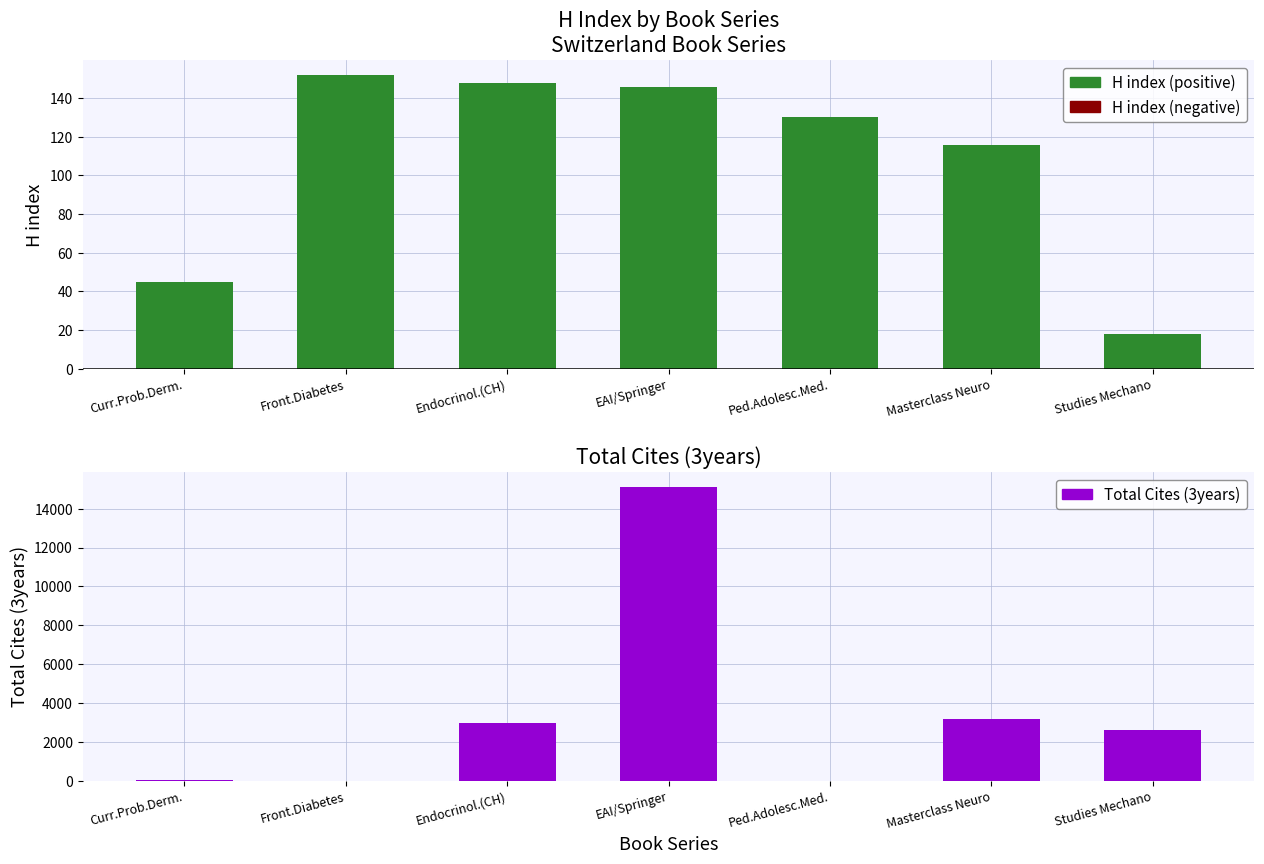

Reading left to right, what are all the values shown in this chart?

H index: 45	152	148	146	130	116	18
Total Cites (3years): 54	0	2940	15119	0	3194	2621